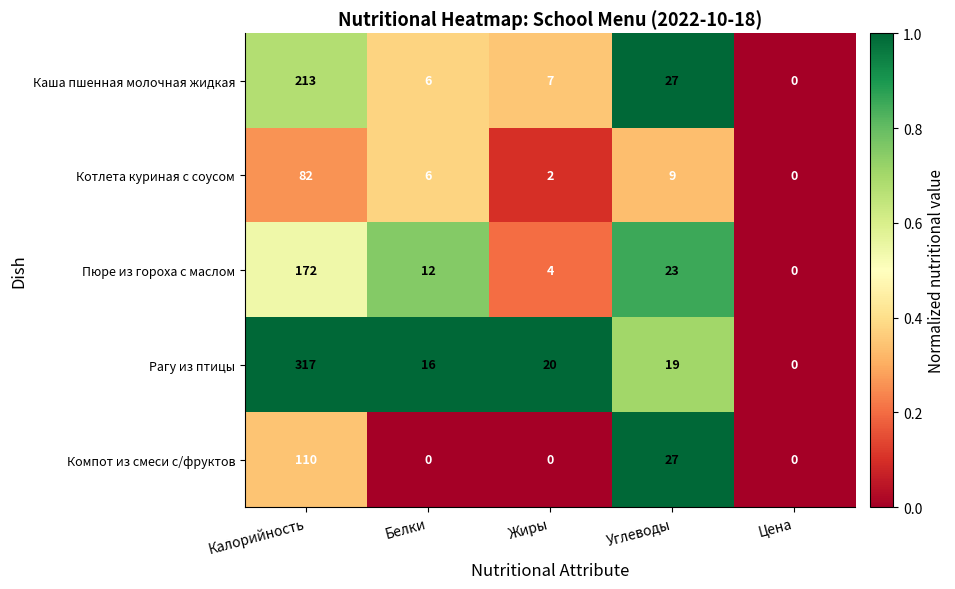

How many categories are shown in the chart?

5